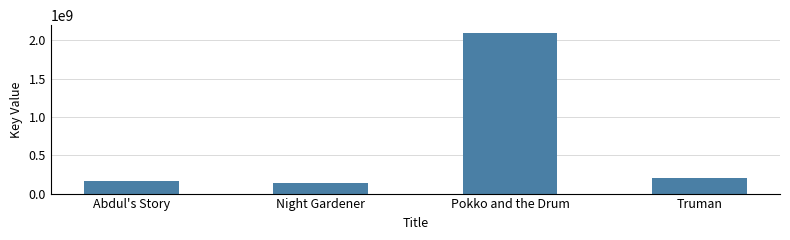

List the labels in order of value, smallest first.

Night Gardener, Abdul's Story, Truman, Pokko and the Drum